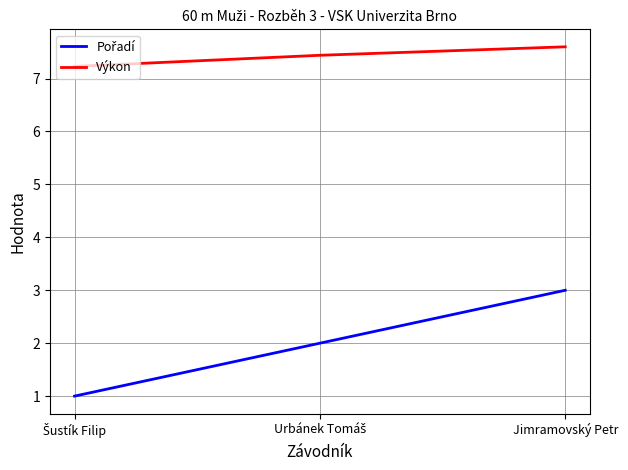

The Výkon series shows 10.5 at Jimramovský Petr. True or false?

False